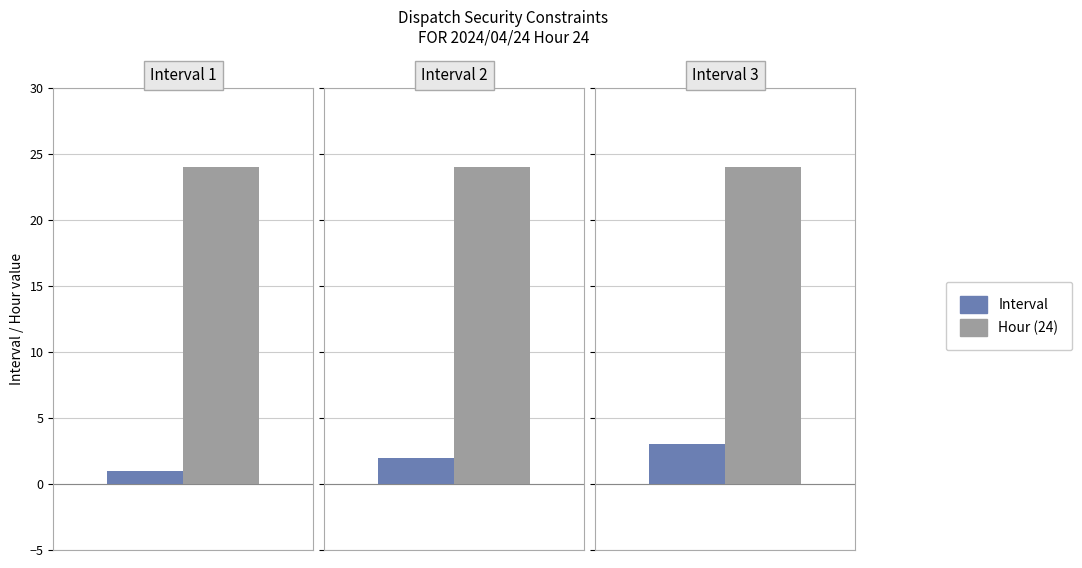

List the series in order of their overall mean, lowest first.

Interval, Hour